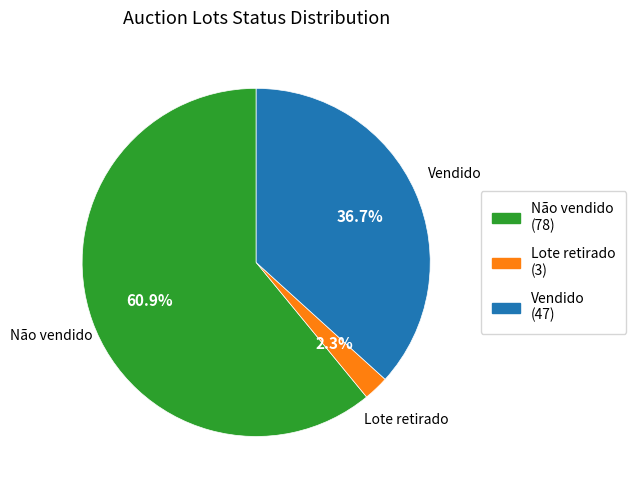

Which slice is the smallest?

Lote retirado